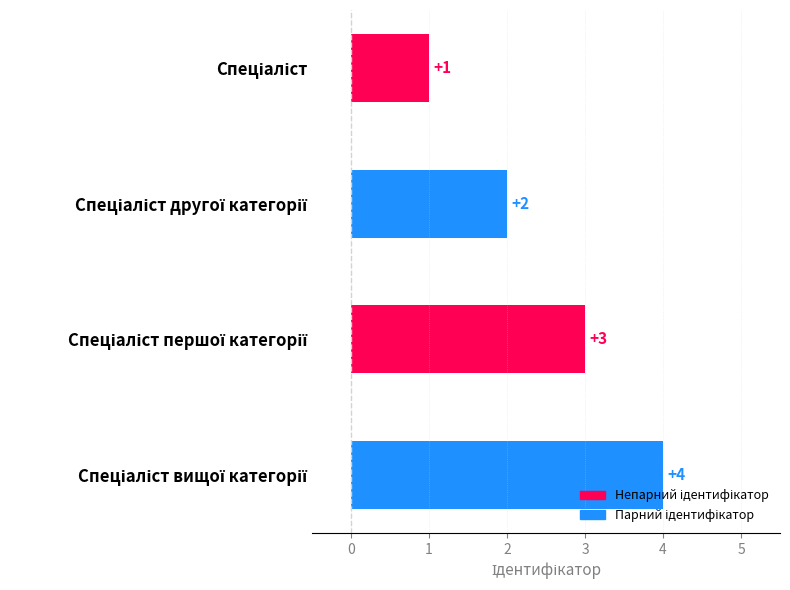

What is the sum of all values?

10